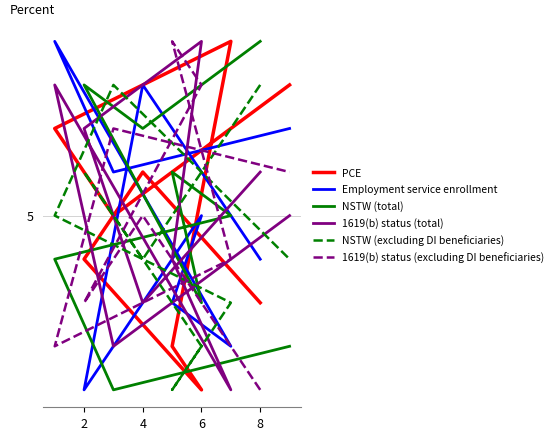

What is the average value of the NSTW (total) series?

5